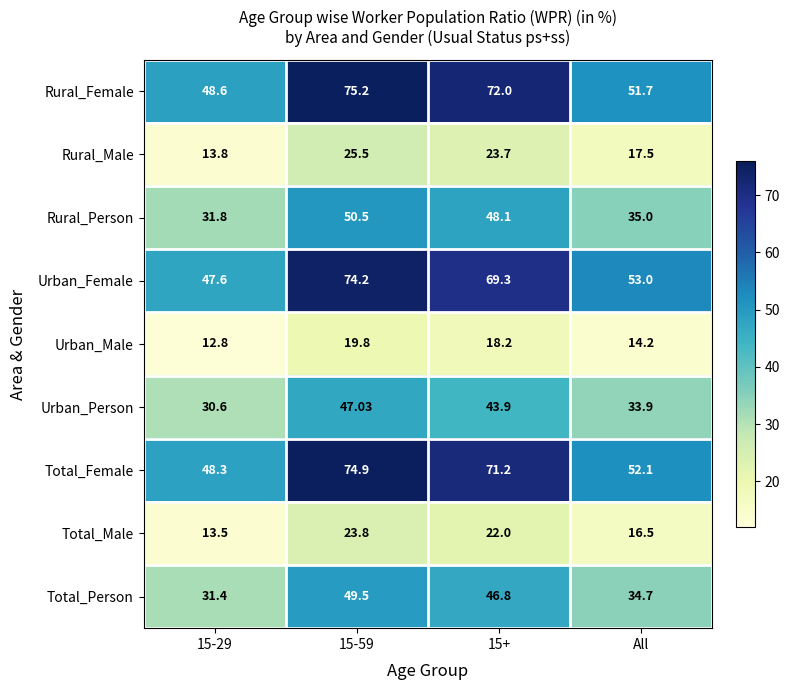

At which category is the sum across all series the highest?

15-59